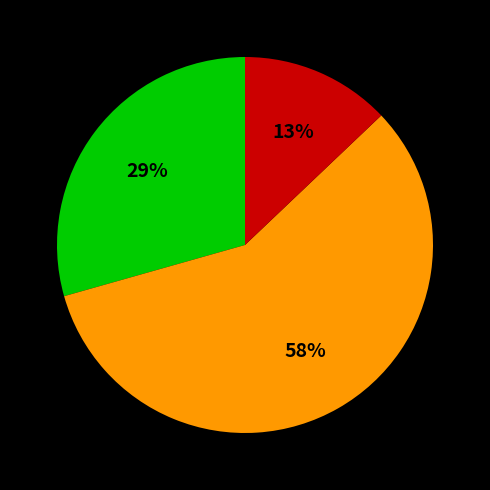

How many slices are in this pie chart?

3